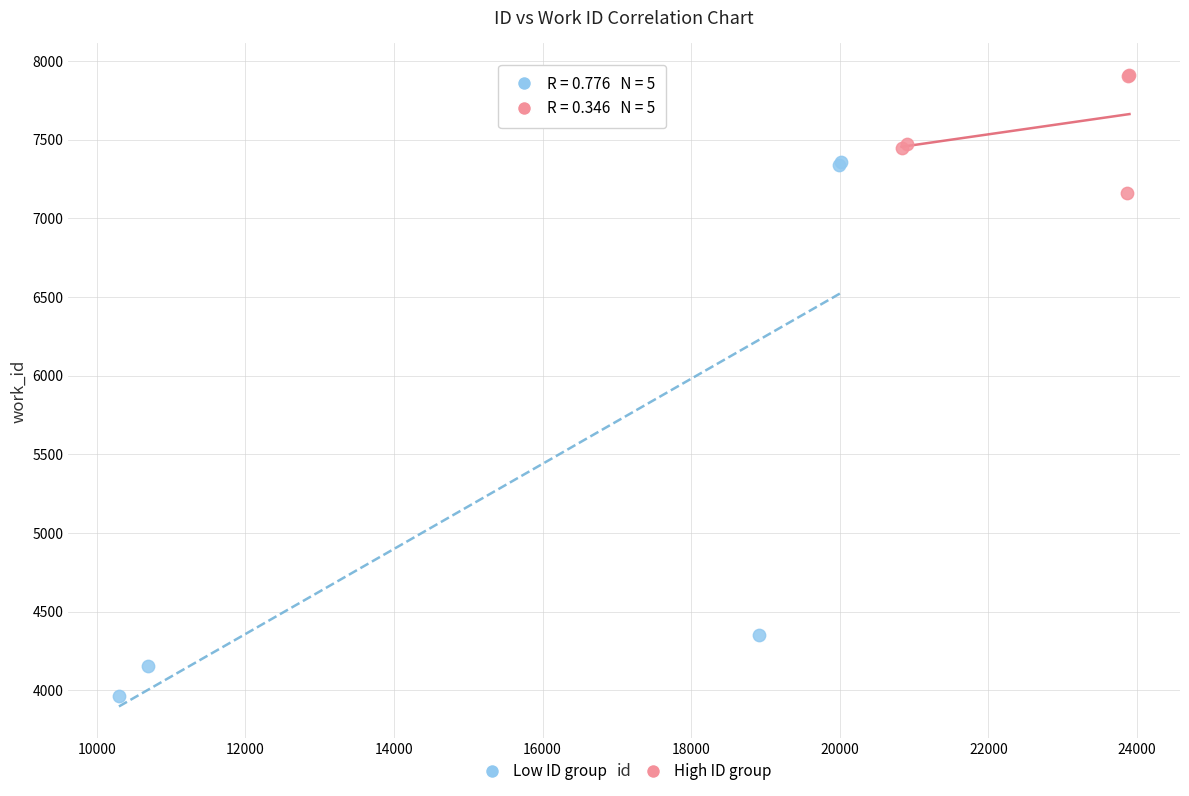

Which series has the largest Y range (max minus min)?

Low ID group